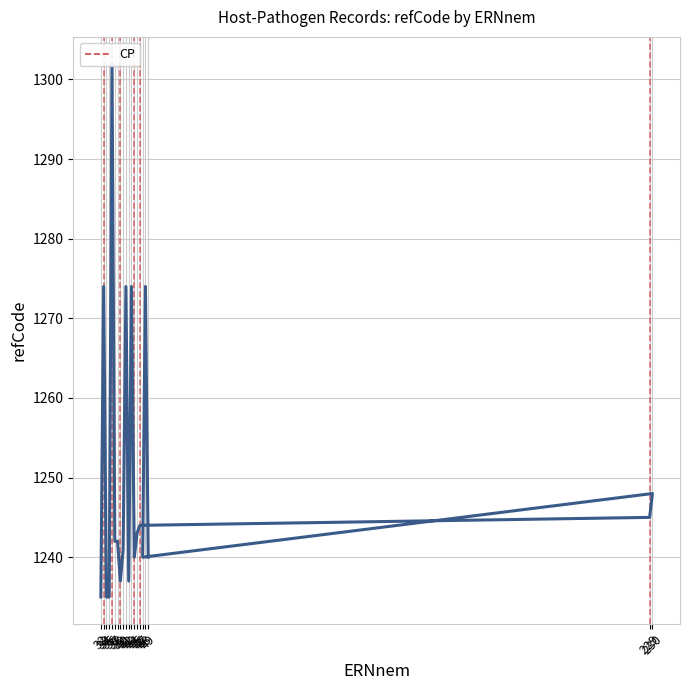

Does the chart have visible grid lines?

Yes